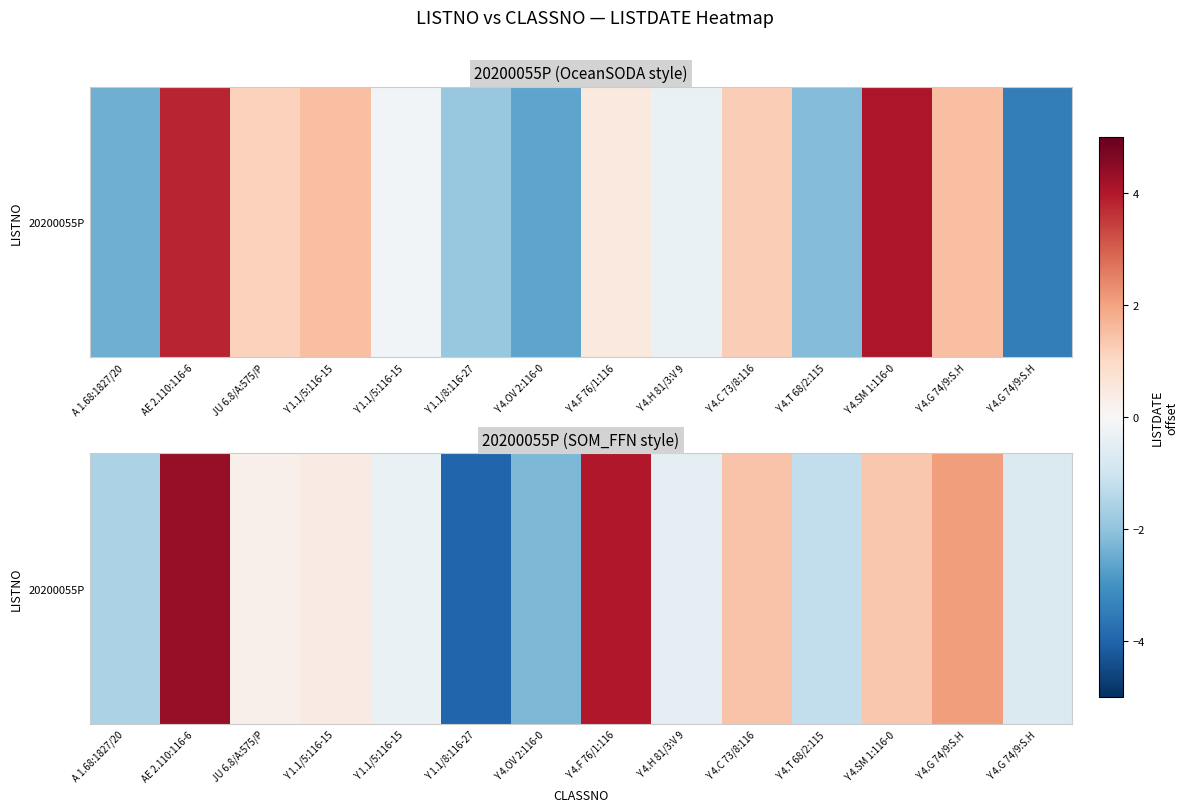

What is the sum of the values at Y 4.F 76/1:116 and Y 4.SM 1:116-0?

5.3